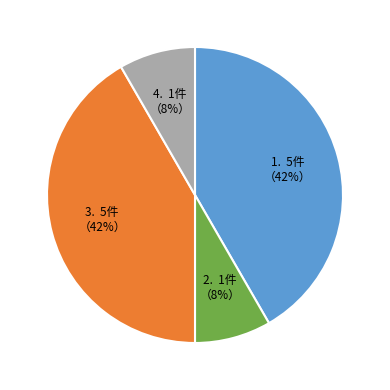

Does any single category account for the majority?

No